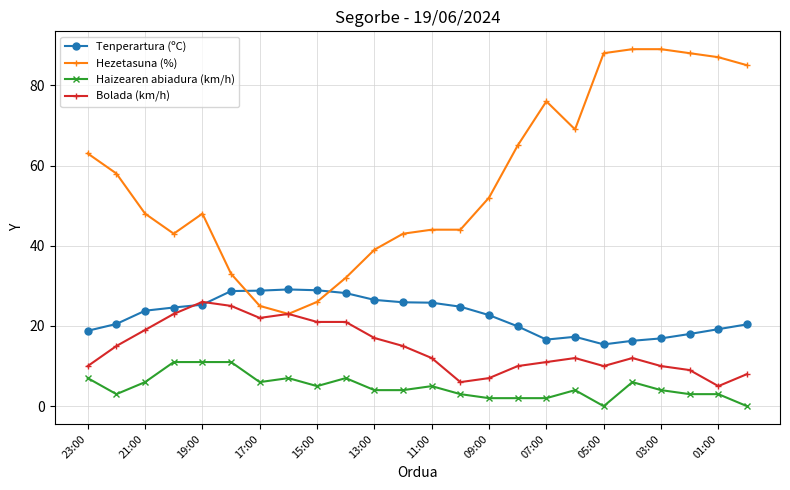

Rank the series by their average value, from highest to lowest.

Hezetasuna (%), Tenperartura (ºC), Bolada (km/h), Haizearen abiadura (km/h)